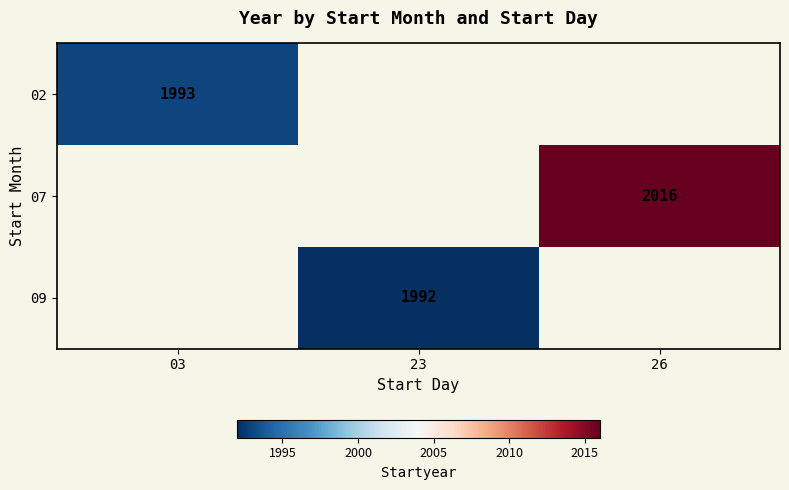

Is it true that 07 equals 687 at 26?

False